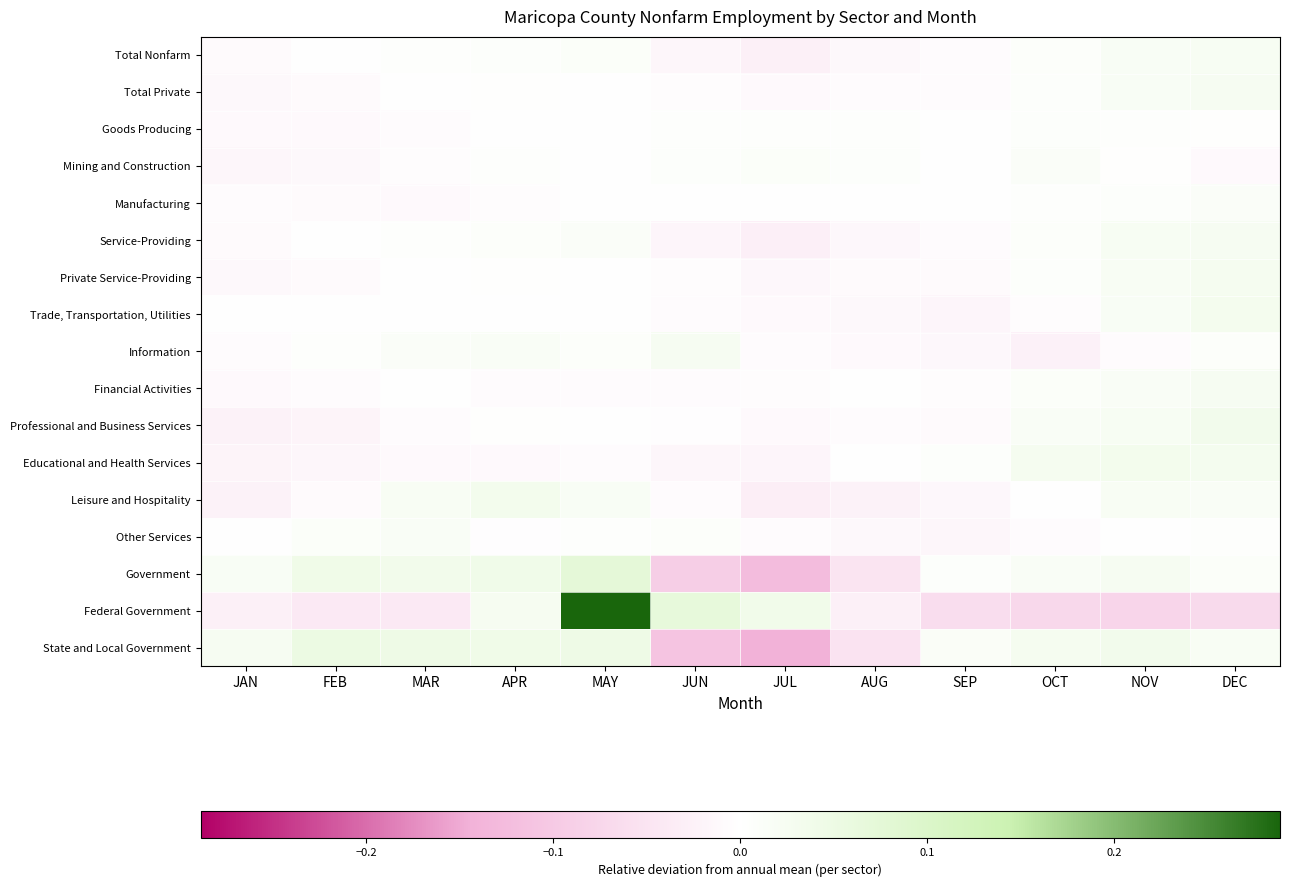

Which category has the highest value across all series?

MAY